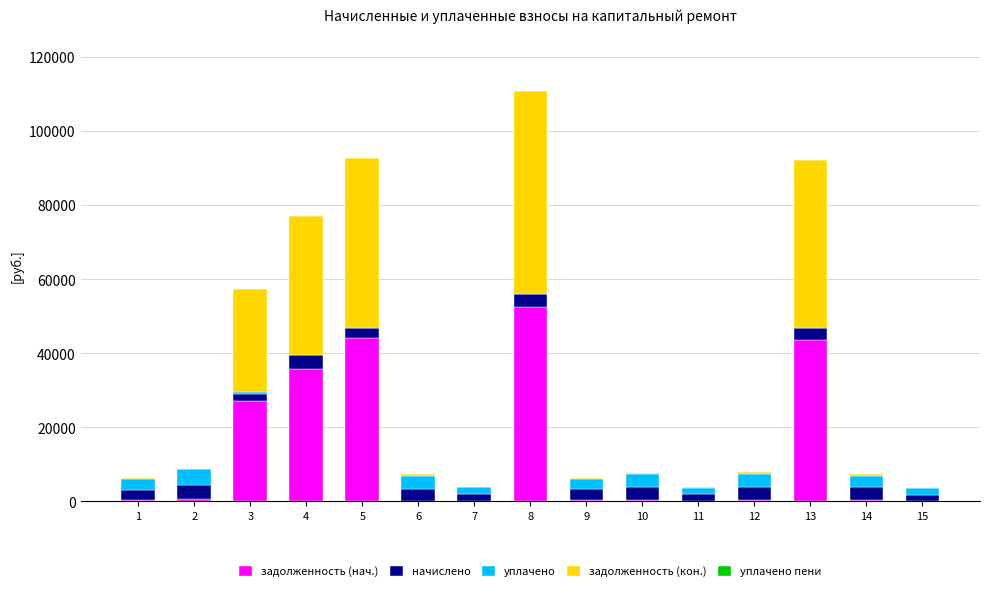

How many series are shown in this chart?

5